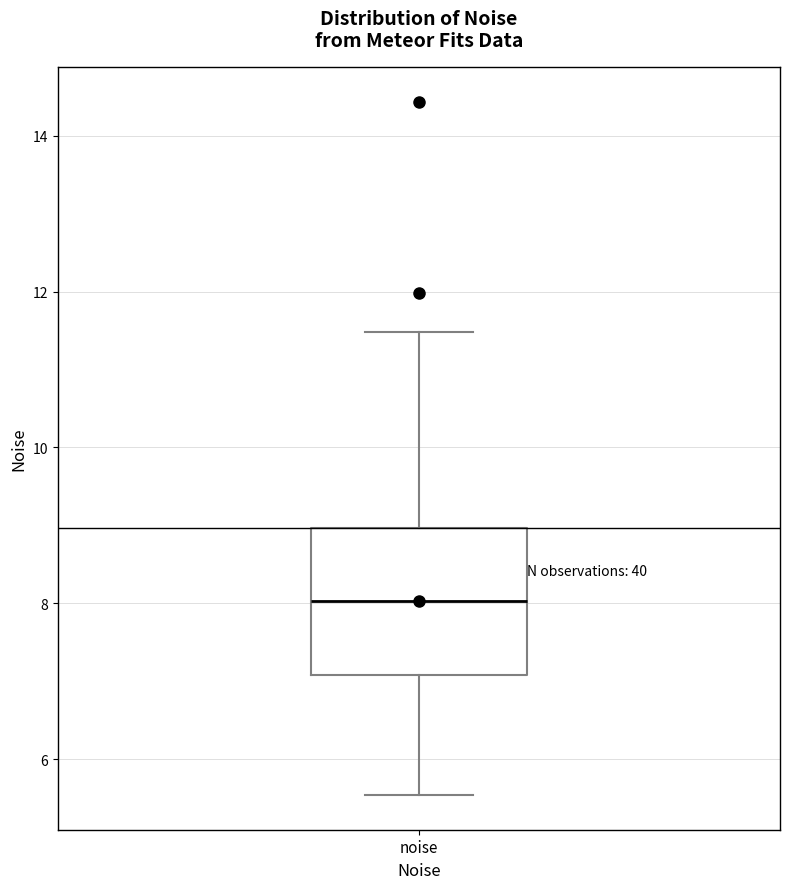

Where does the median line of the box for noise sit on the y-axis? The values are not printed on the chart, so give them approximately, as read against the axis.

8.0